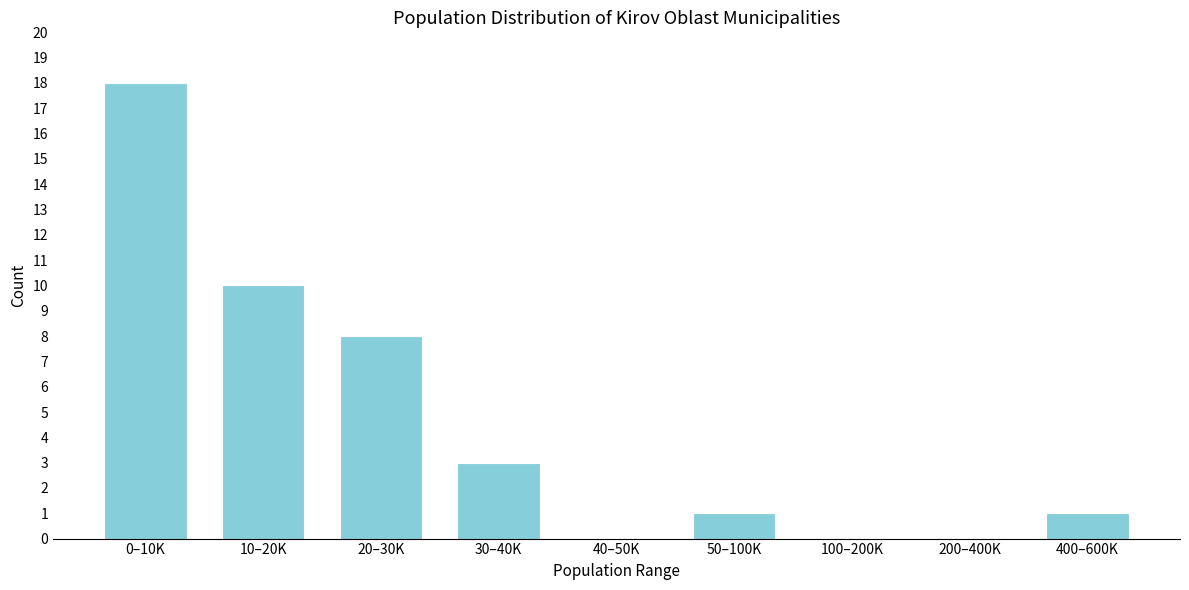

Reading left to right, list all the values displayed in this chart.

0–10K=18	10–20K=10	20–30K=8	30–40K=3	40–50K=0	50–100K=1	100–200K=0	200–400K=0	400–600K=1